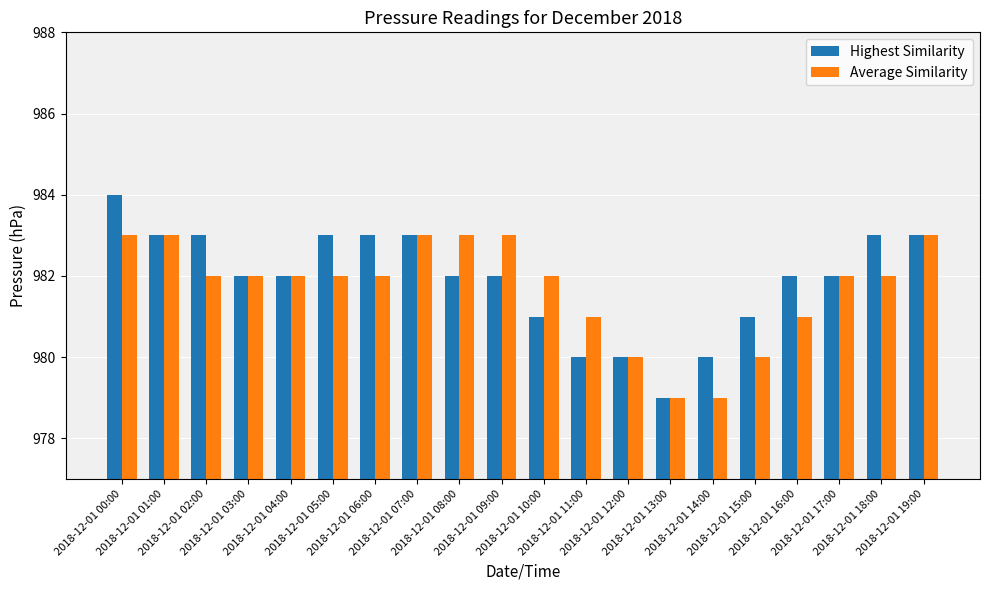

Reading left to right, transcribe all the data shown in this chart.

Highest Similarity: 2018-12-01 00:00=984	2018-12-01 01:00=983	2018-12-01 02:00=983	2018-12-01 03:00=982	2018-12-01 04:00=982	2018-12-01 05:00=983	2018-12-01 06:00=983	2018-12-01 07:00=983	2018-12-01 08:00=982	2018-12-01 09:00=982	2018-12-01 10:00=981	2018-12-01 11:00=980	2018-12-01 12:00=980	2018-12-01 13:00=979	2018-12-01 14:00=980	2018-12-01 15:00=981	2018-12-01 16:00=982	2018-12-01 17:00=982	2018-12-01 18:00=983	2018-12-01 19:00=983
Average Similarity: 2018-12-01 00:00=983	2018-12-01 01:00=983	2018-12-01 02:00=982	2018-12-01 03:00=982	2018-12-01 04:00=982	2018-12-01 05:00=982	2018-12-01 06:00=982	2018-12-01 07:00=983	2018-12-01 08:00=983	2018-12-01 09:00=983	2018-12-01 10:00=982	2018-12-01 11:00=981	2018-12-01 12:00=980	2018-12-01 13:00=979	2018-12-01 14:00=979	2018-12-01 15:00=980	2018-12-01 16:00=981	2018-12-01 17:00=982	2018-12-01 18:00=982	2018-12-01 19:00=983